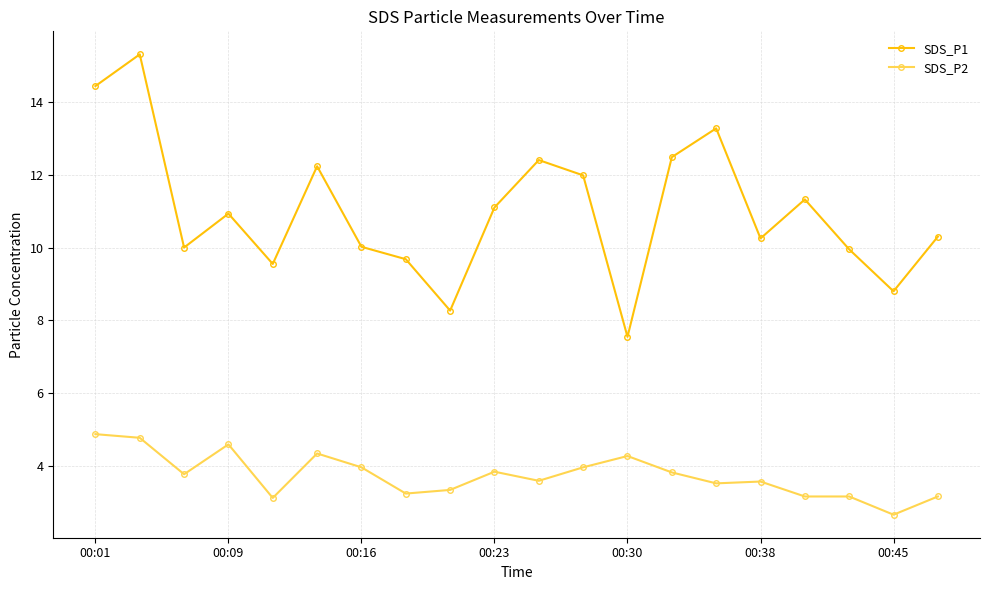

List the series in order of their peak value, lowest first.

SDS_P2, SDS_P1